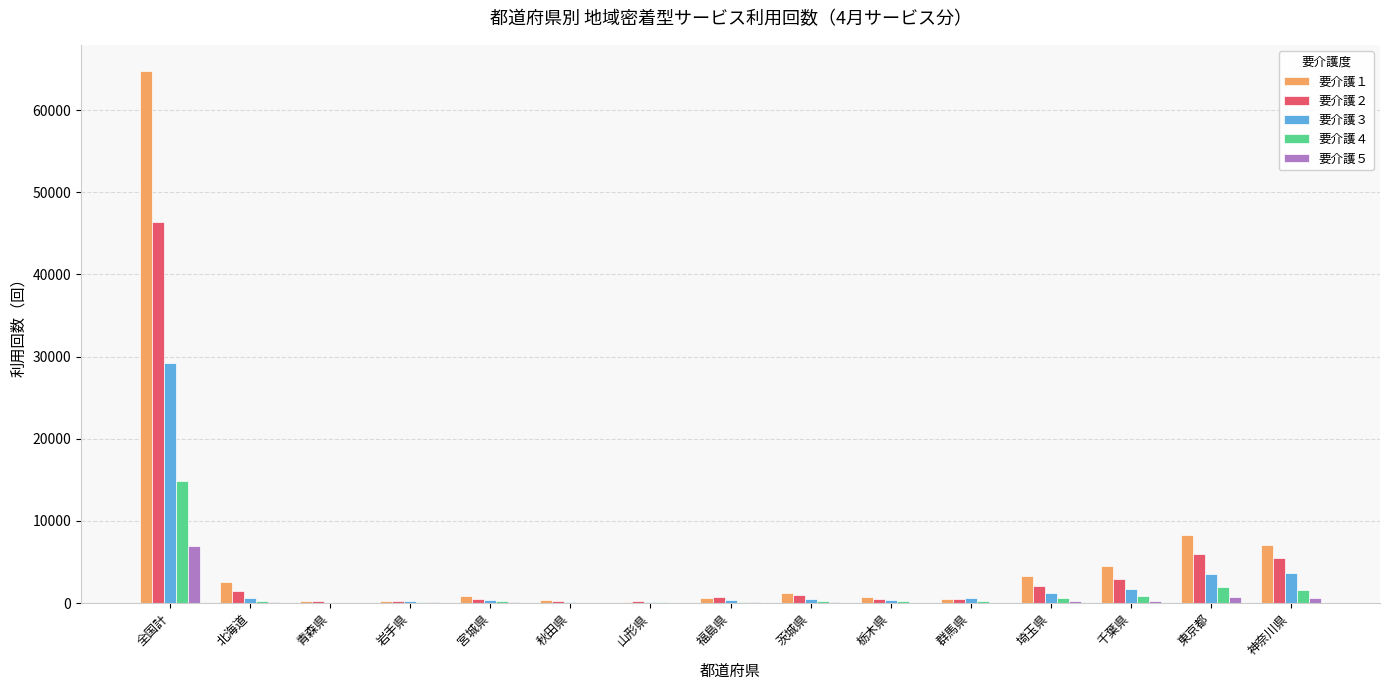

The value of 要介護４ at 全国計 is 14893. True or false?

True